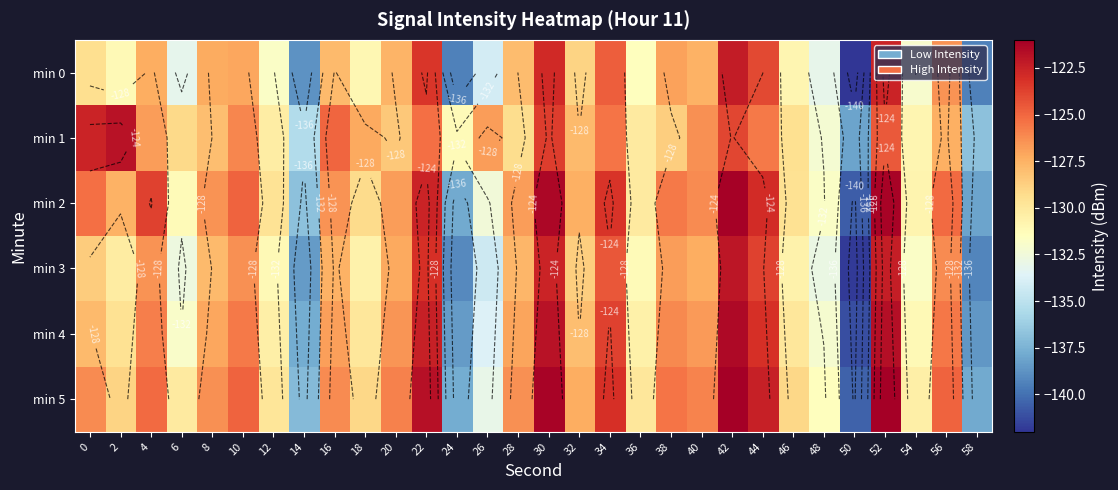

At which category does the chart reach its peak across all series?

42